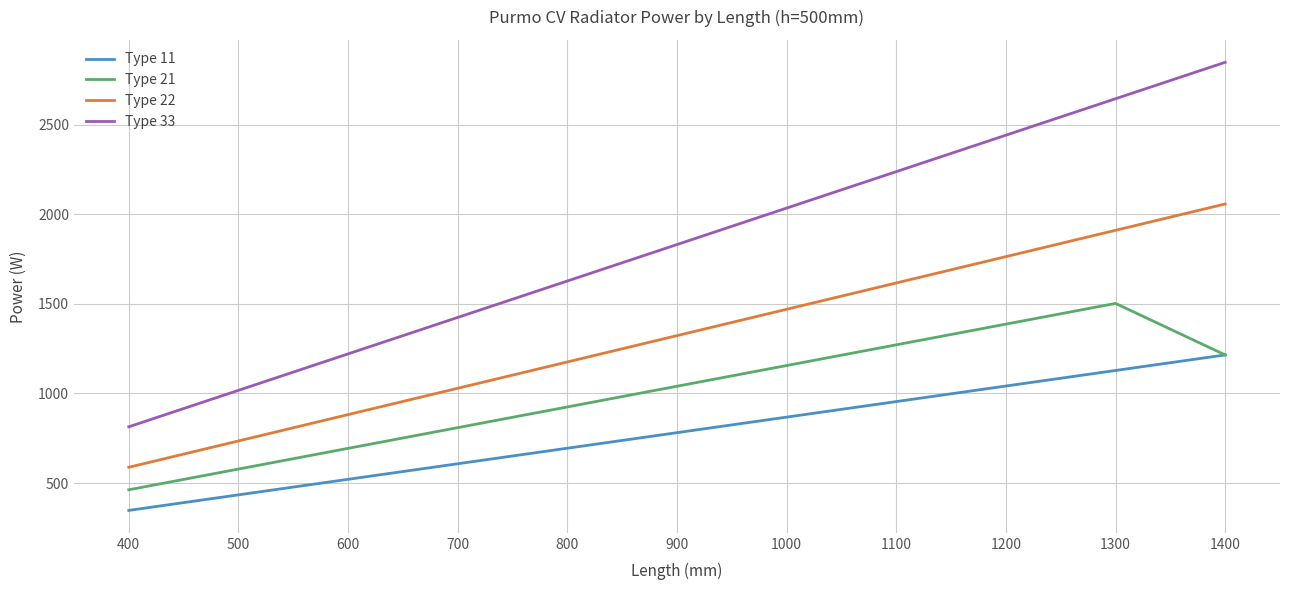

Is the value of Type 22 at 600 greater than the value of Type 11 at 400?

Yes